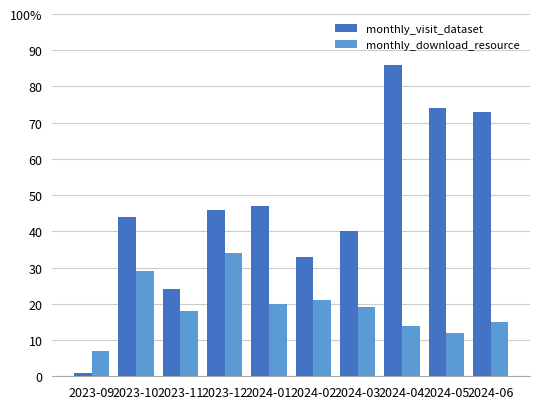

What is the maximum value shown in the chart?

86